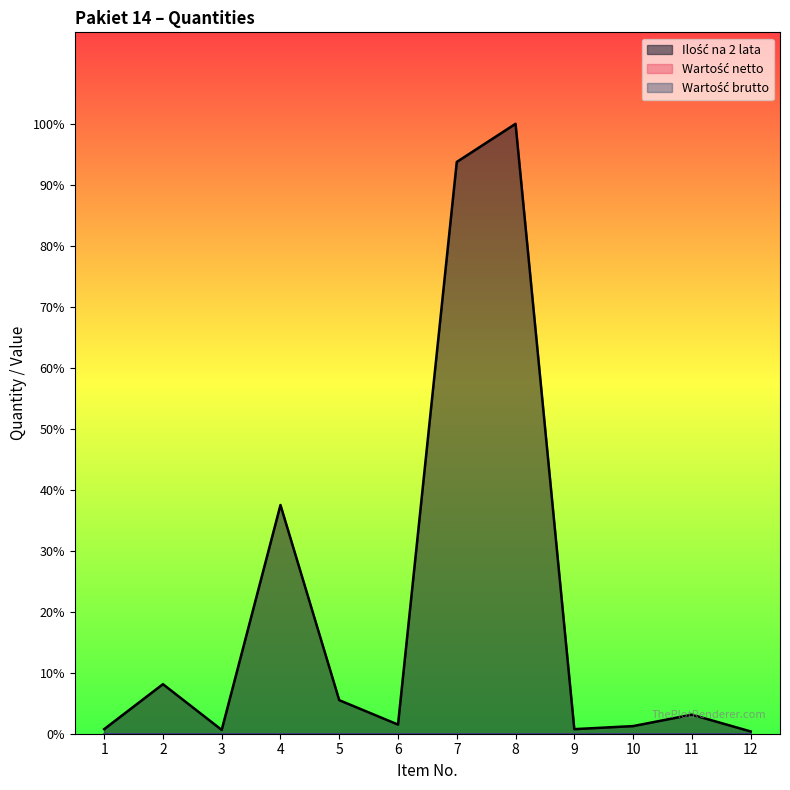

Reading left to right, what are all the values shown in this chart?

Ilość na 2 lata: 1=6	2=65	3=5	4=300	5=44	6=12	7=750	8=800	9=6	10=10	11=25	12=3
Wartość netto: 1=0	2=0	3=0	4=0	5=0	6=0	7=0	8=0	9=0	10=0	11=0	12=0
Wartość brutto: 1=0	2=0	3=0	4=0	5=0	6=0	7=0	8=0	9=0	10=0	11=0	12=0